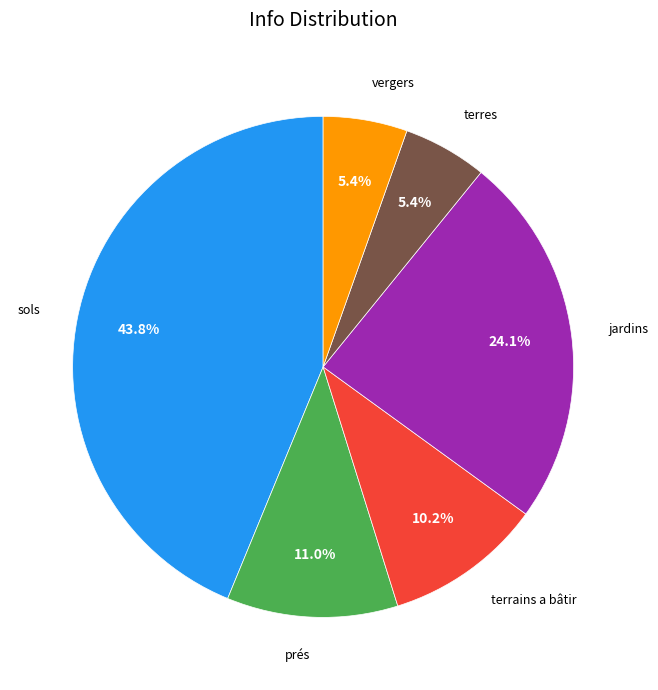

Does any single category account for the majority?

No